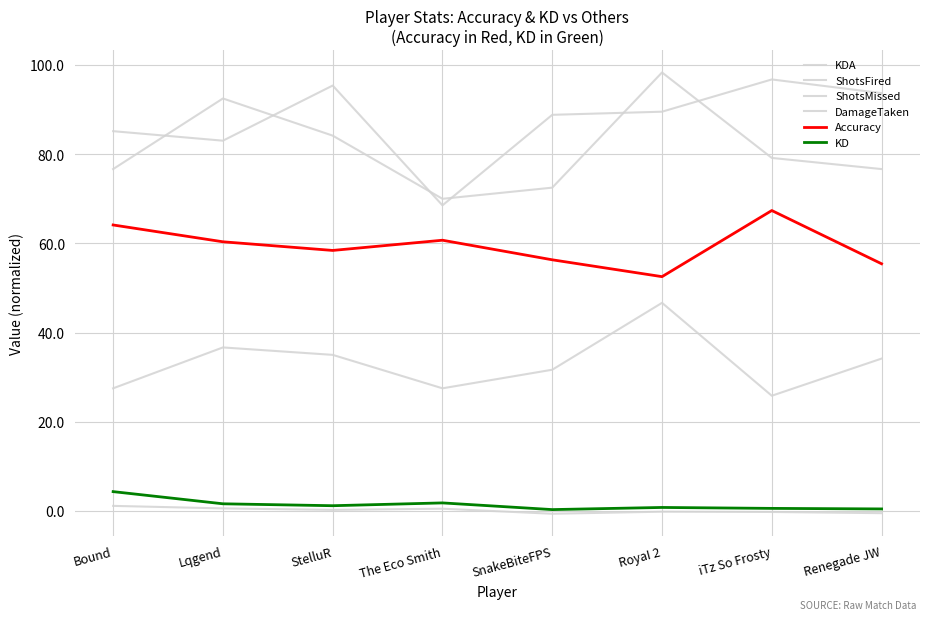

How many lines are shown in the chart?

6